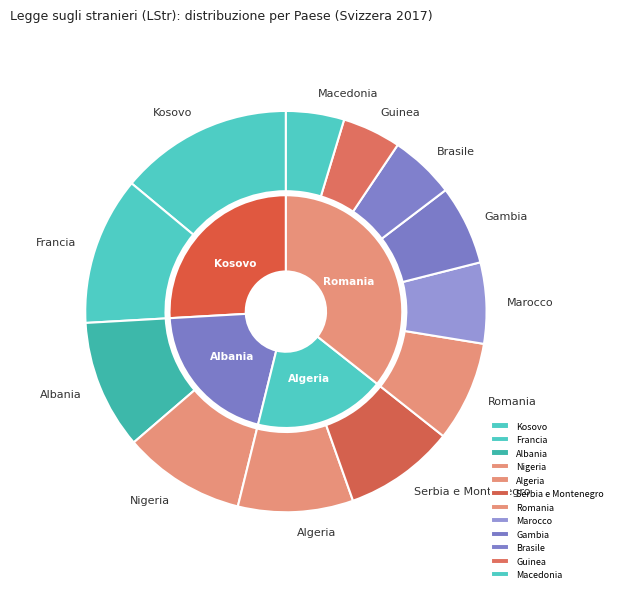

What is the largest slice in the pie chart?

Kosovo